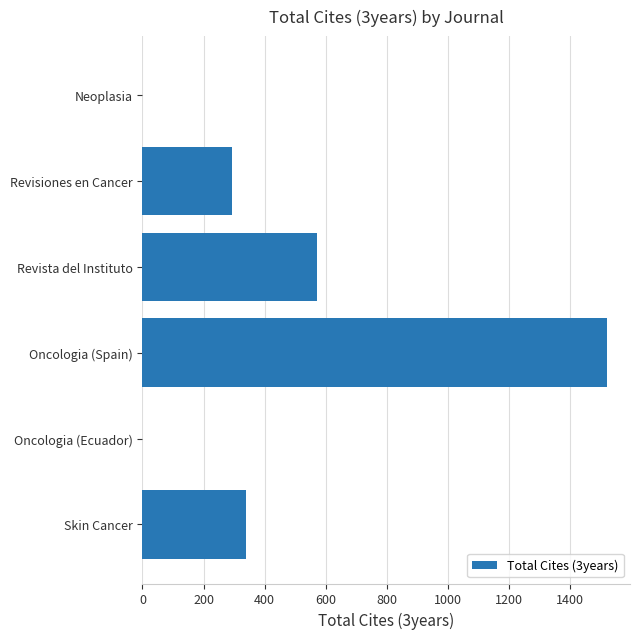

Reading top to bottom, list all the values displayed in this chart.

Neoplasia=0	Revisiones en Cancer=293	Revista del Instituto=571	Oncologia (Spain)=1519	Oncologia (Ecuador)=0	Skin Cancer=339